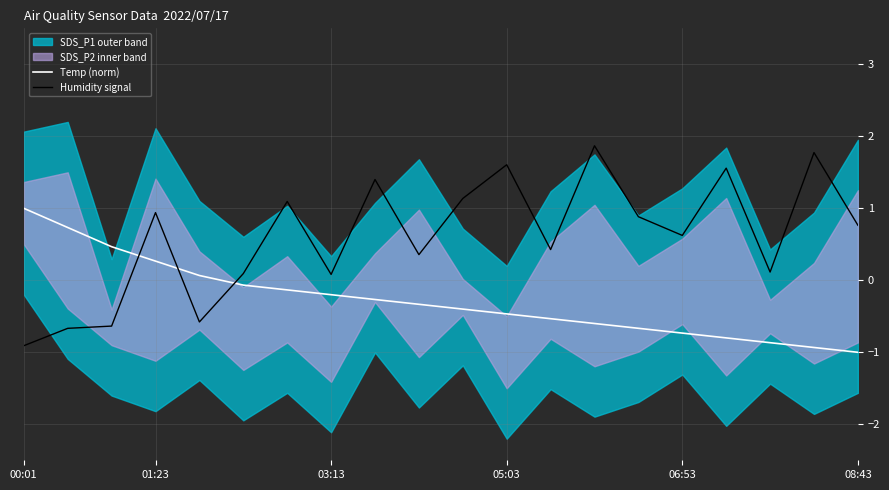

Which series ends up on top after the final intersection of Temp (norm) and Humidity signal?

Humidity signal